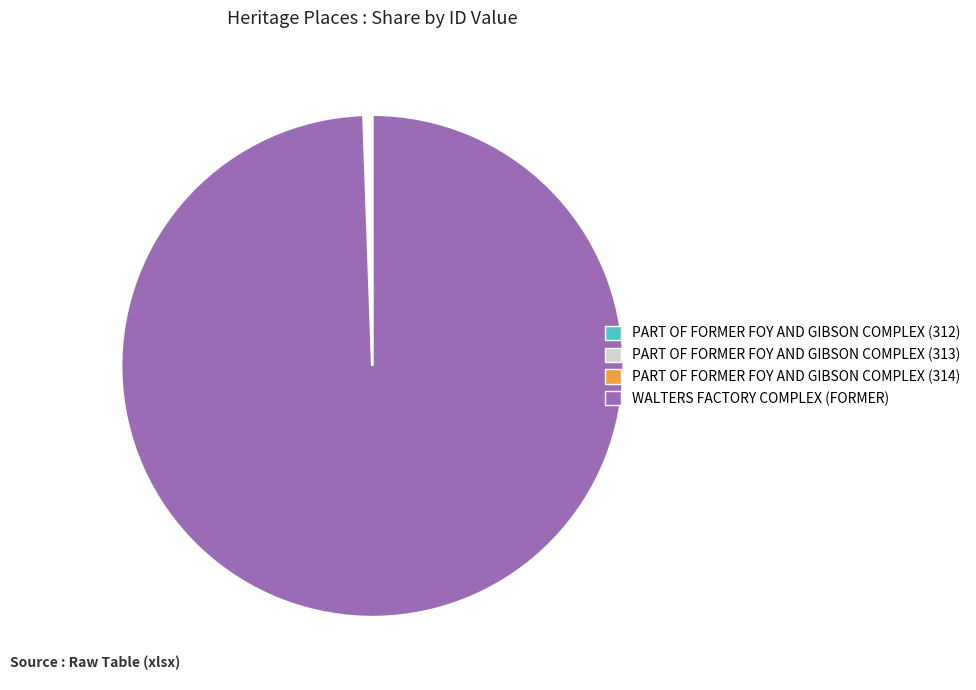

The WALTERS FACTORY COMPLEX (FORMER) slice represents 89% of the pie. True or false?

False